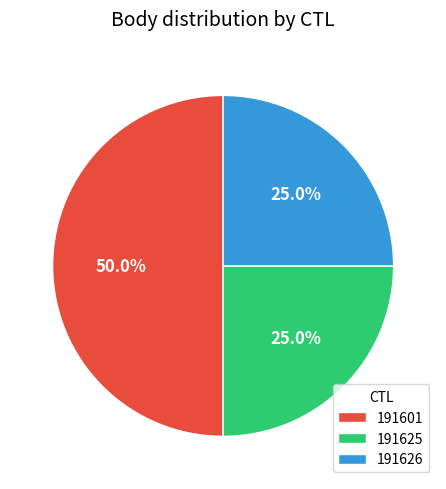

Is the sum of 191601 and 191626 greater than half?

Yes